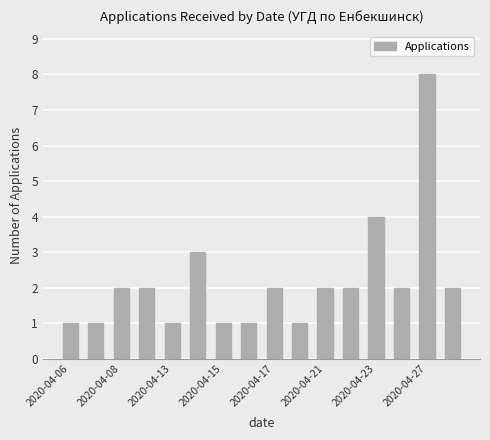

How many distinct data groups are displayed?

1